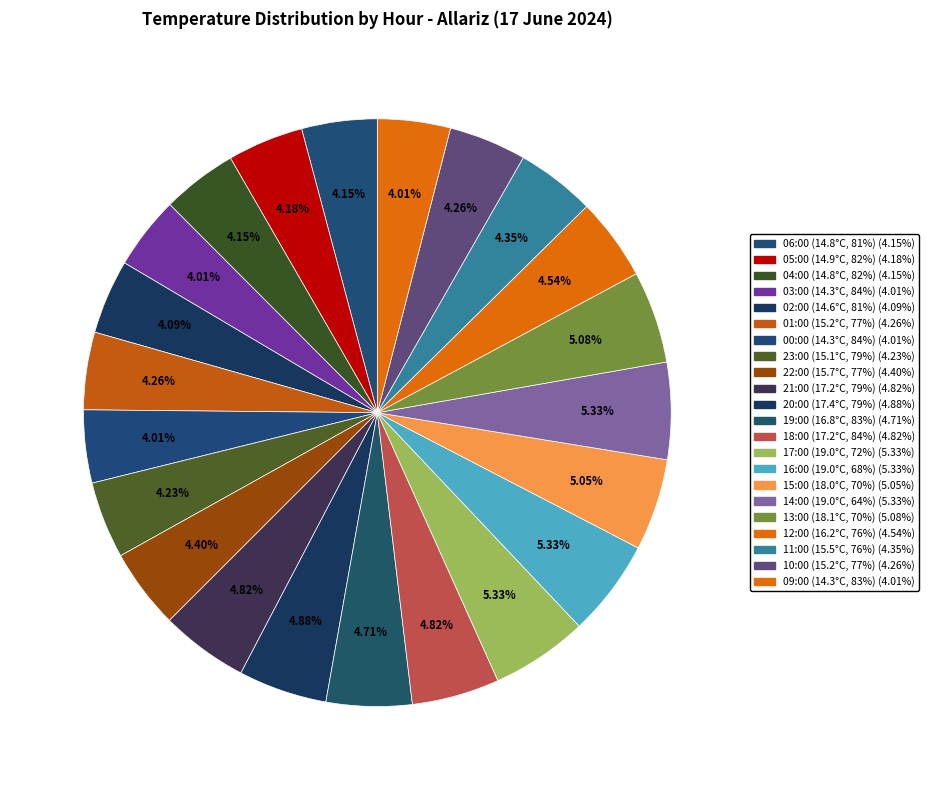

To the nearest percent, what is the average slice percentage?

5%